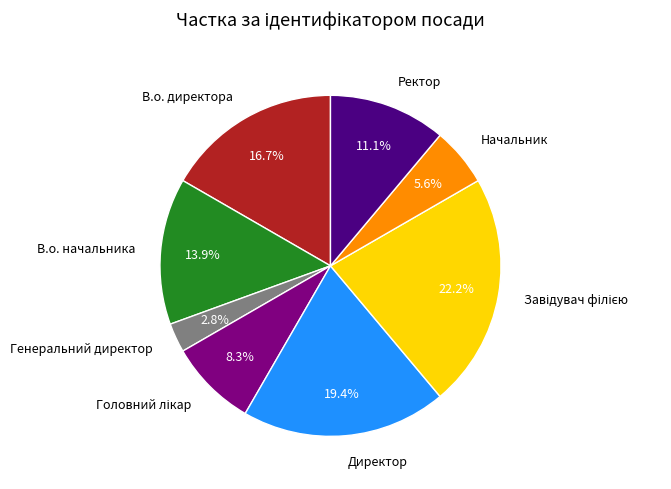

Approximately how many times larger is the value at Генеральний директор compared to Начальник?

0.5